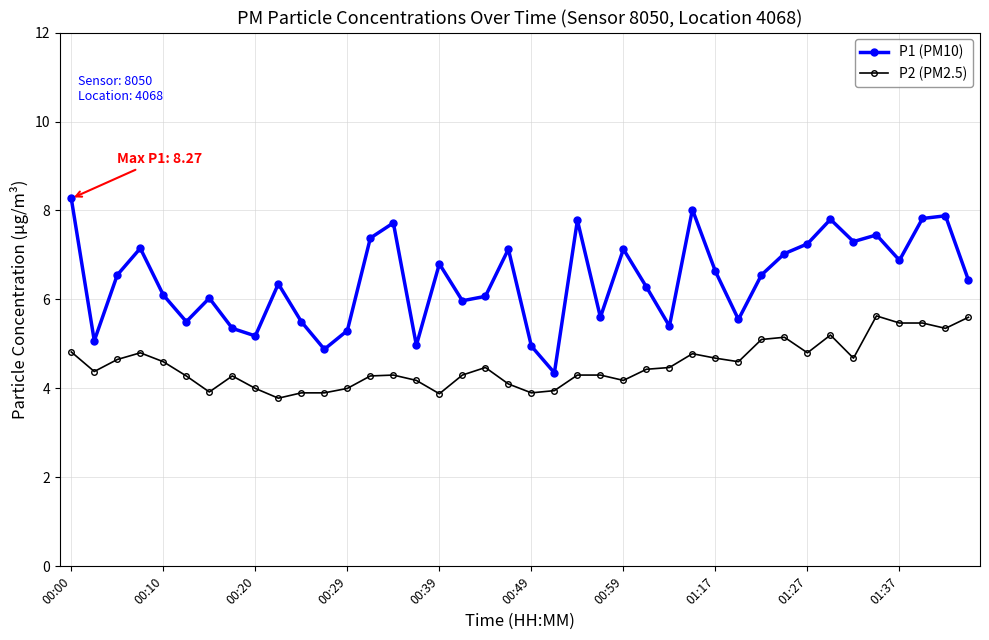

What is the greatest value displayed?

8.3